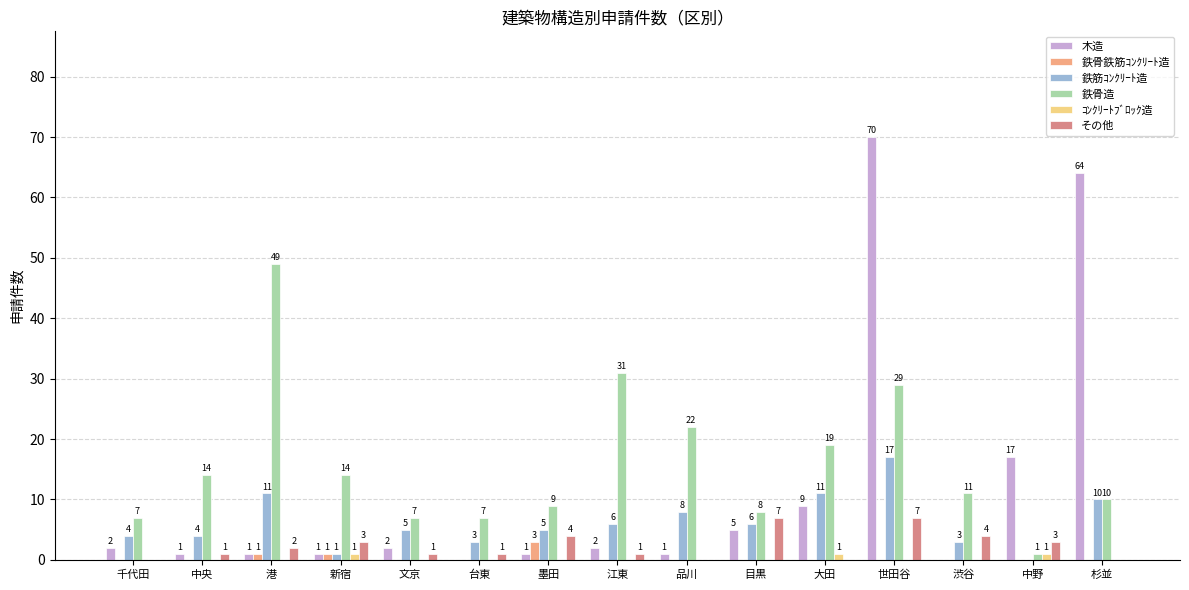

How many categories are shown in the chart?

15